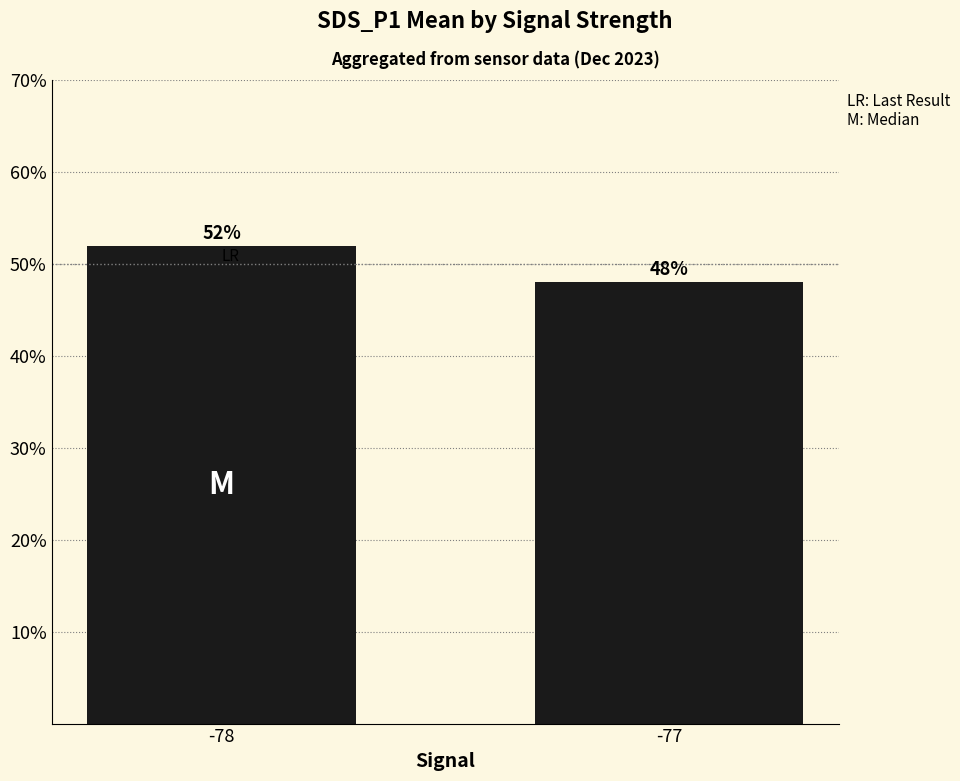

Which category has the highest value across all series?

-78